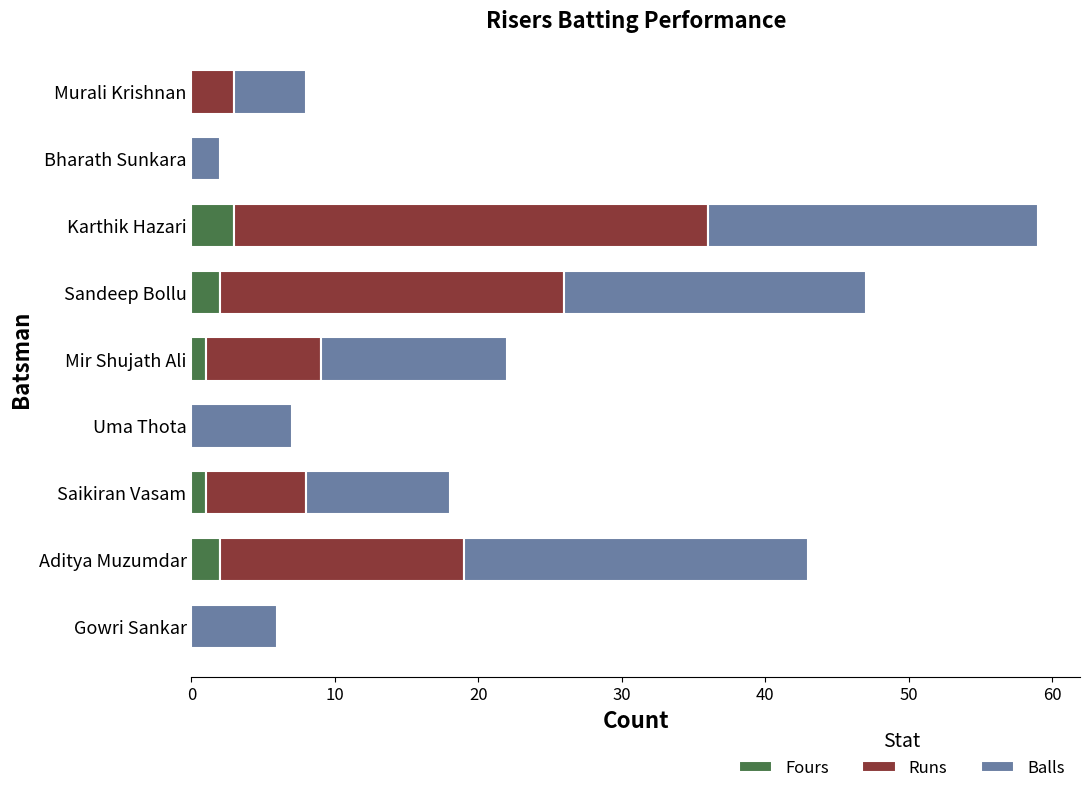

Count the number of data series in this chart.

3